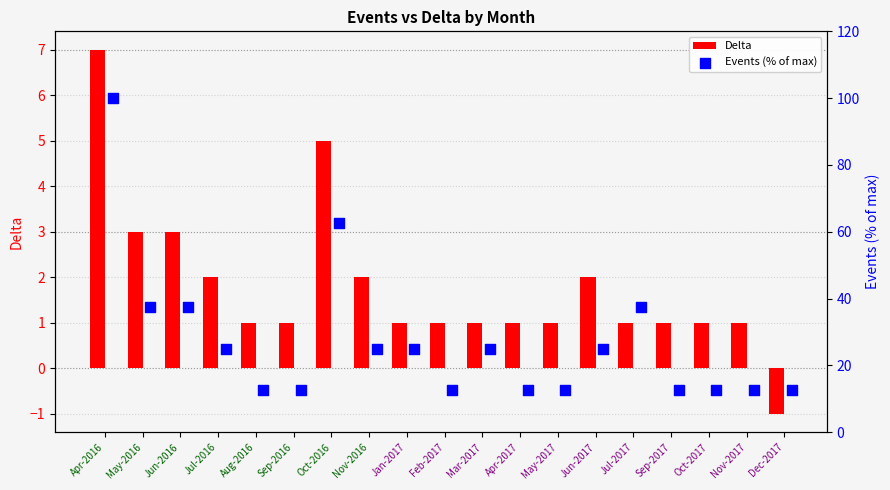

Which category has the highest value in the Delta series?

Apr-2016